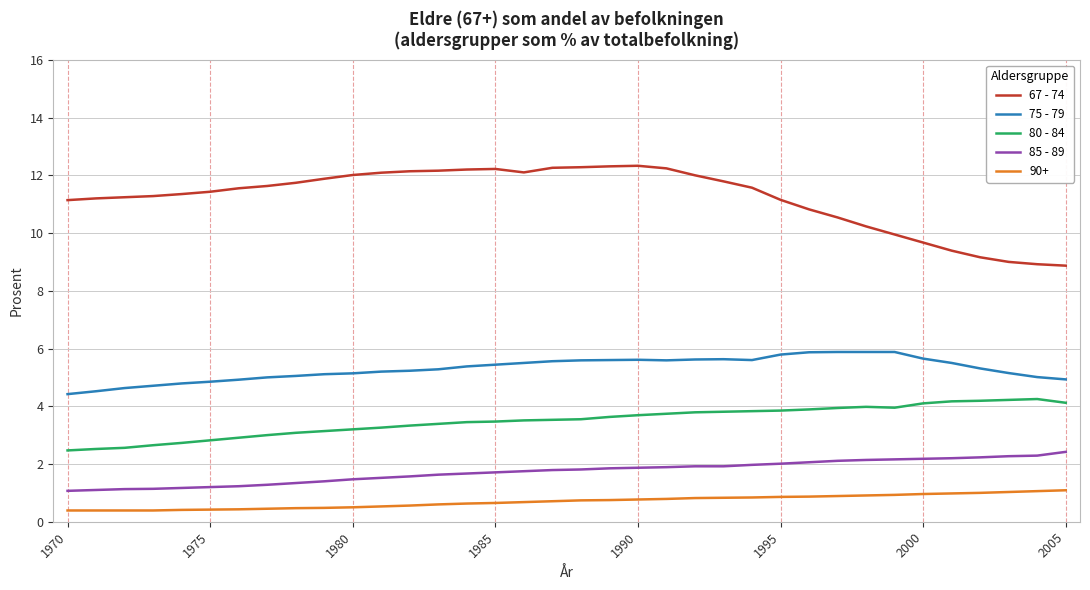

What is the difference between the maximum and minimum values in the 80 - 84 series?

1.8